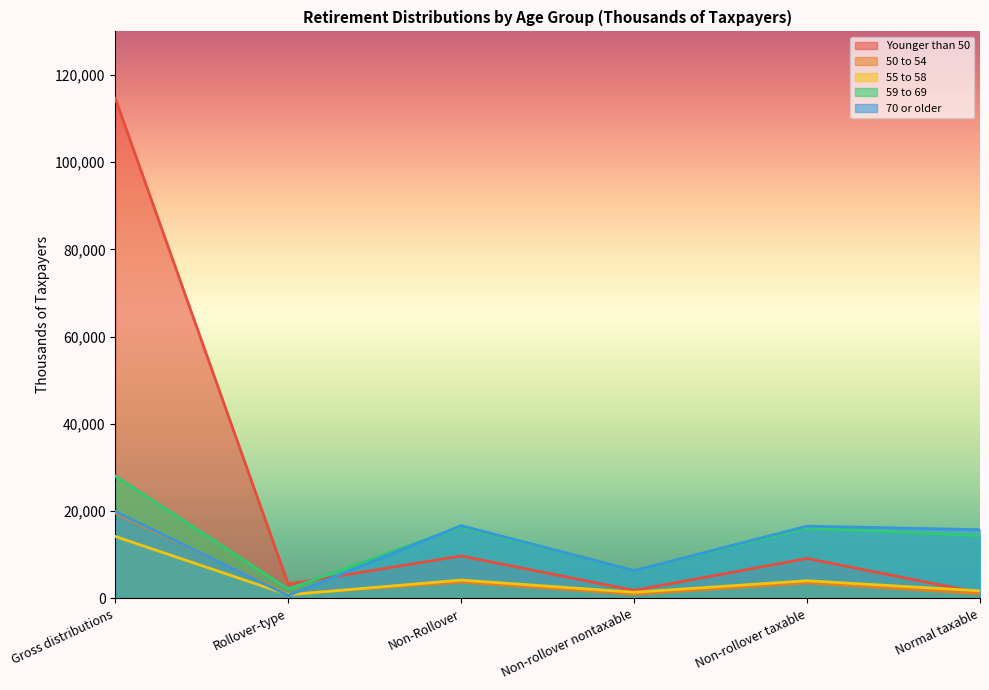

How many categories are shown in the chart?

6